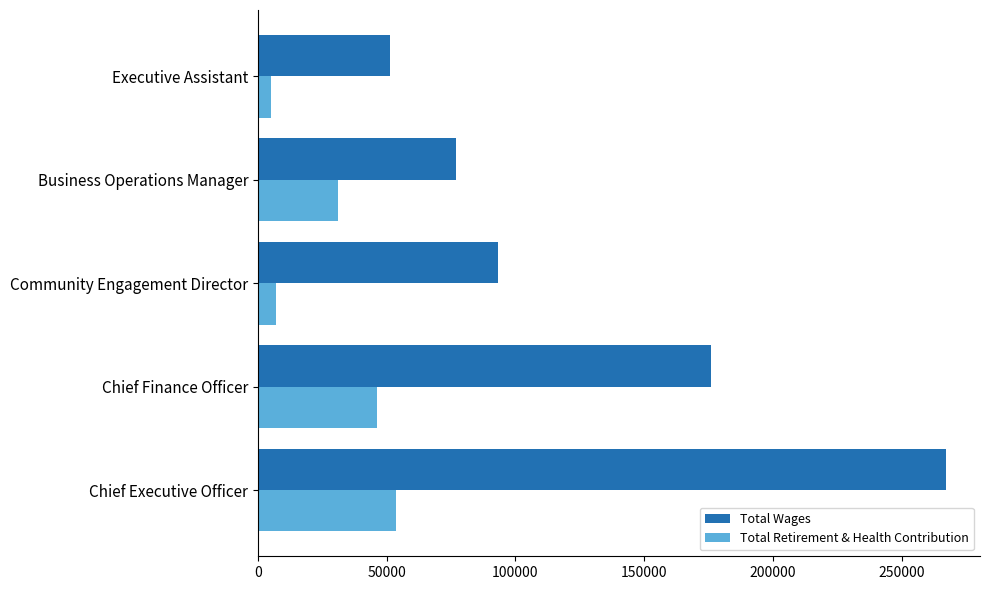

Rank the series by their maximum value, from lowest to highest.

Total Retirement & Health Contribution, Total Wages